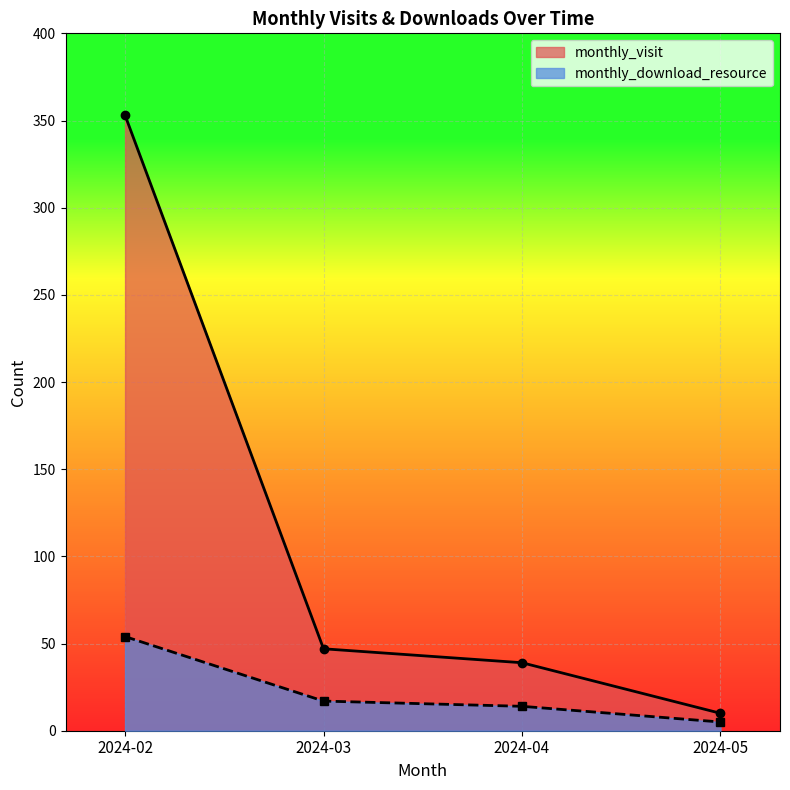

What is the maximum value for monthly_visit?

353